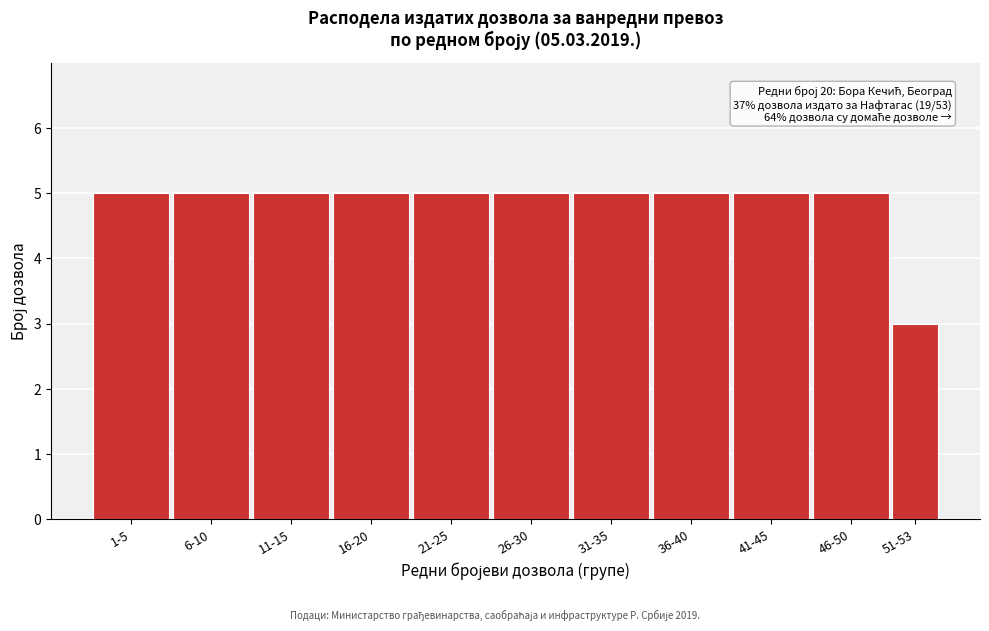

Reading right to left, extract all data points from this chart.

51-53=3	46-50=5	41-45=5	36-40=5	31-35=5	26-30=5	21-25=5	16-20=5	11-15=5	6-10=5	1-5=5